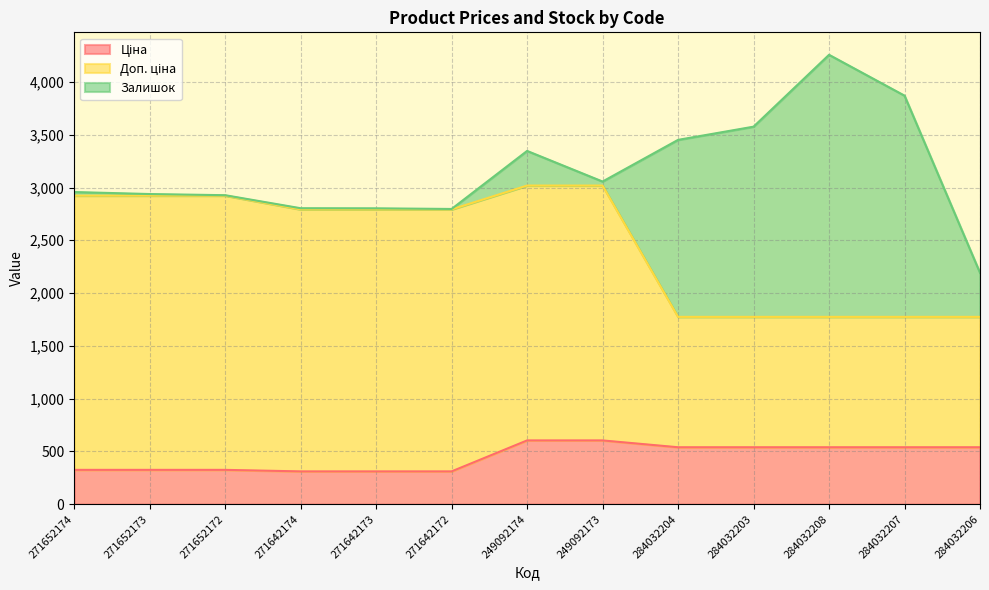

True or false: Ціна and Доп. ціна intersect in this chart.

False